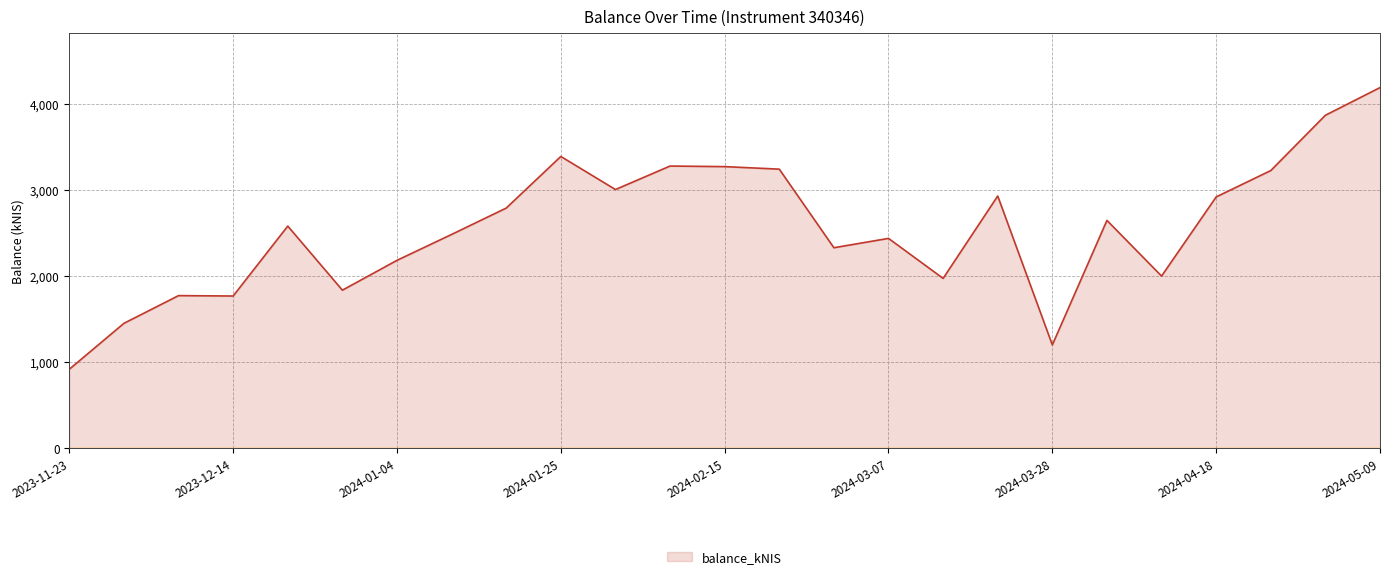

What is the maximum value shown in the chart?

4195.7